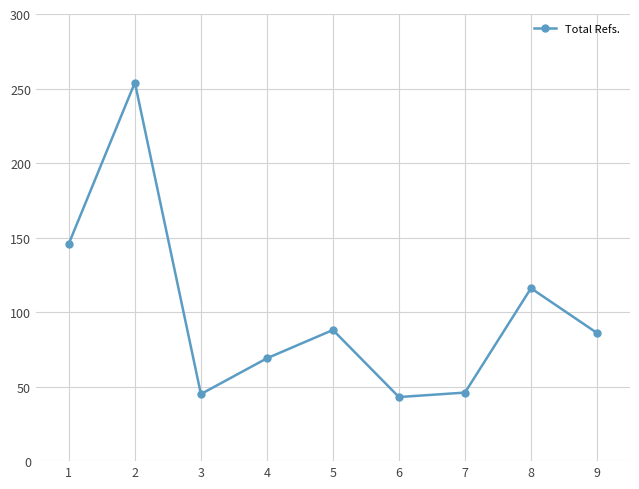

What is the greatest value displayed?

254